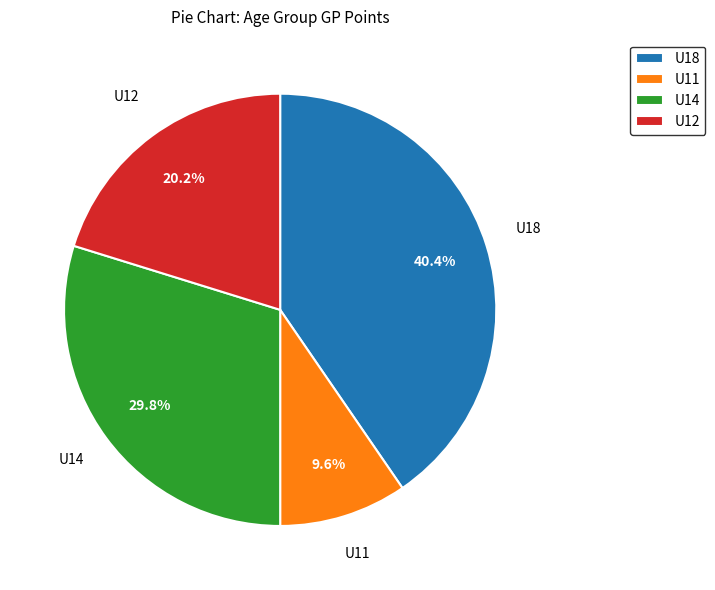

To the nearest percent, what portion does U18 represent?

40%